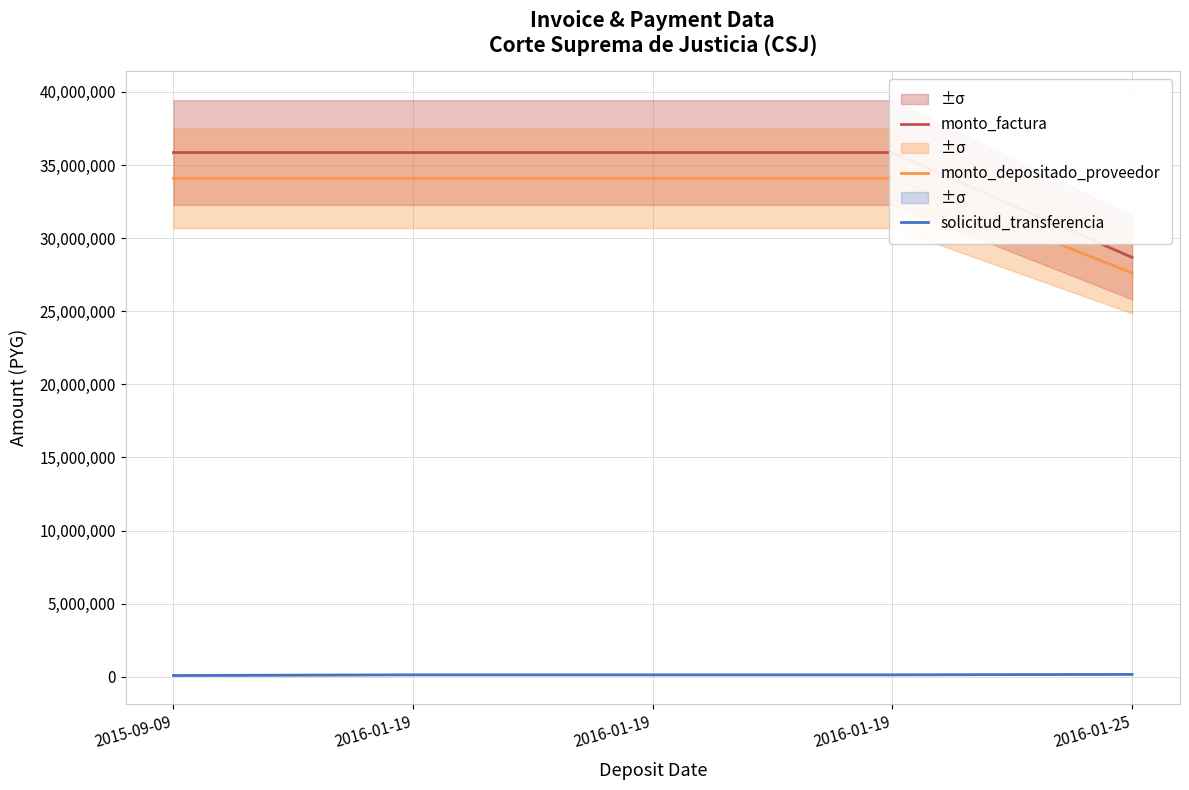

What is the label of the 1st point from the left?

2015-09-09